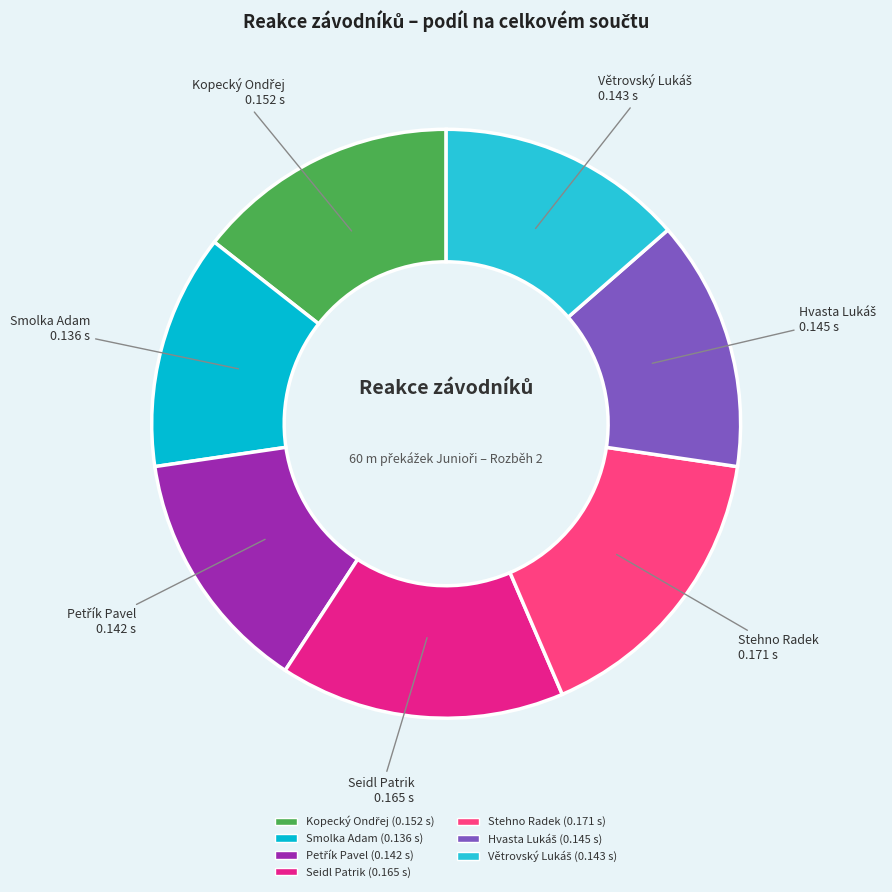

What is the largest slice in the pie chart?

Stehno Radek